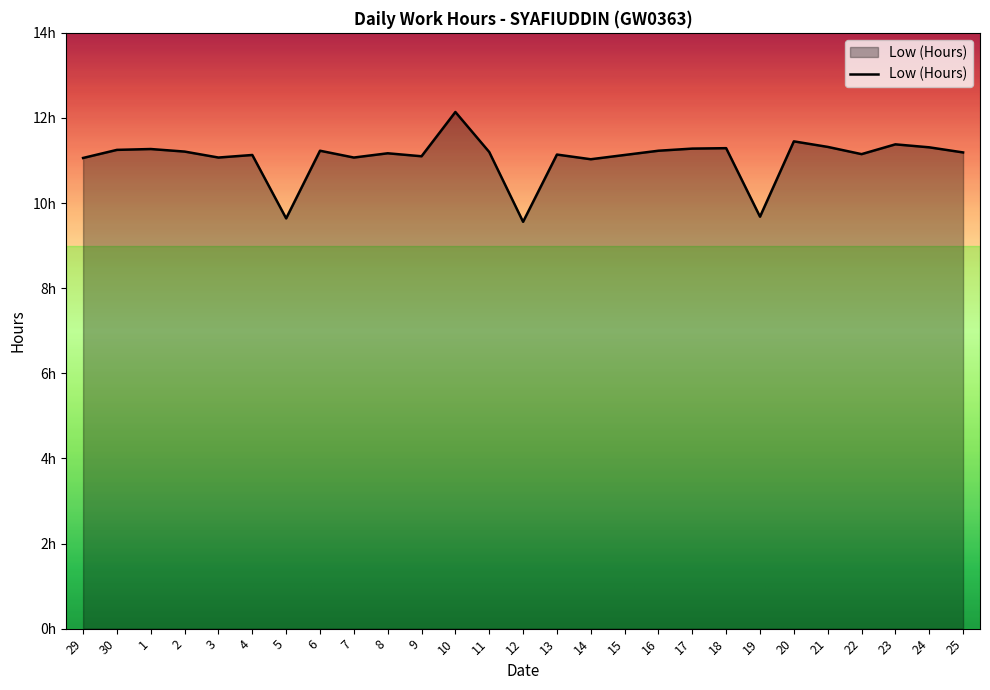

At which label is the value closest to 10?

19